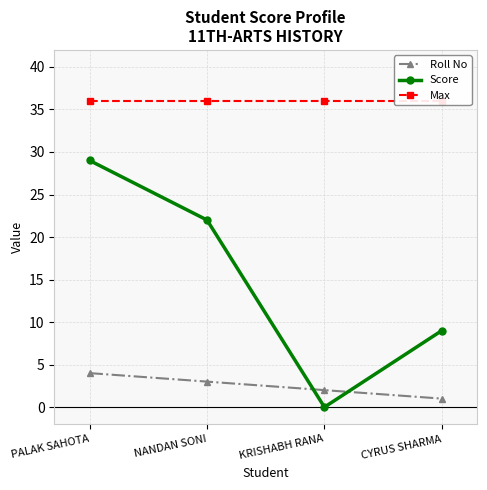

Does the chart display data point markers on the line(s)?

Yes